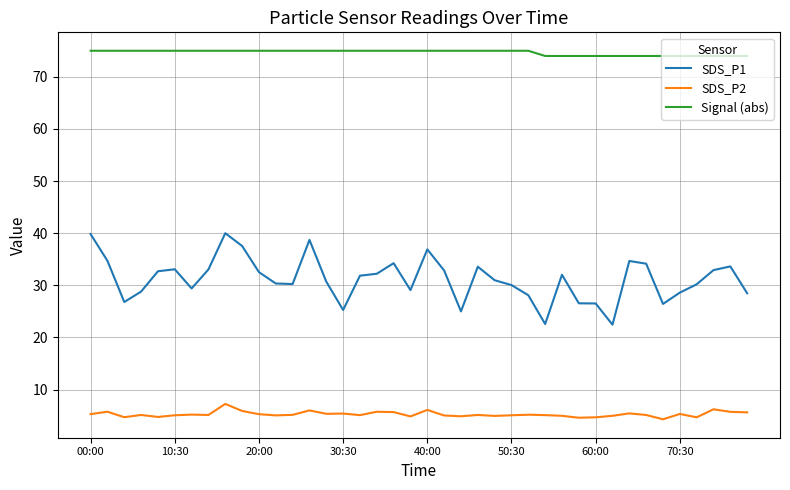

Which series has the largest total across all categories?

Signal (abs)